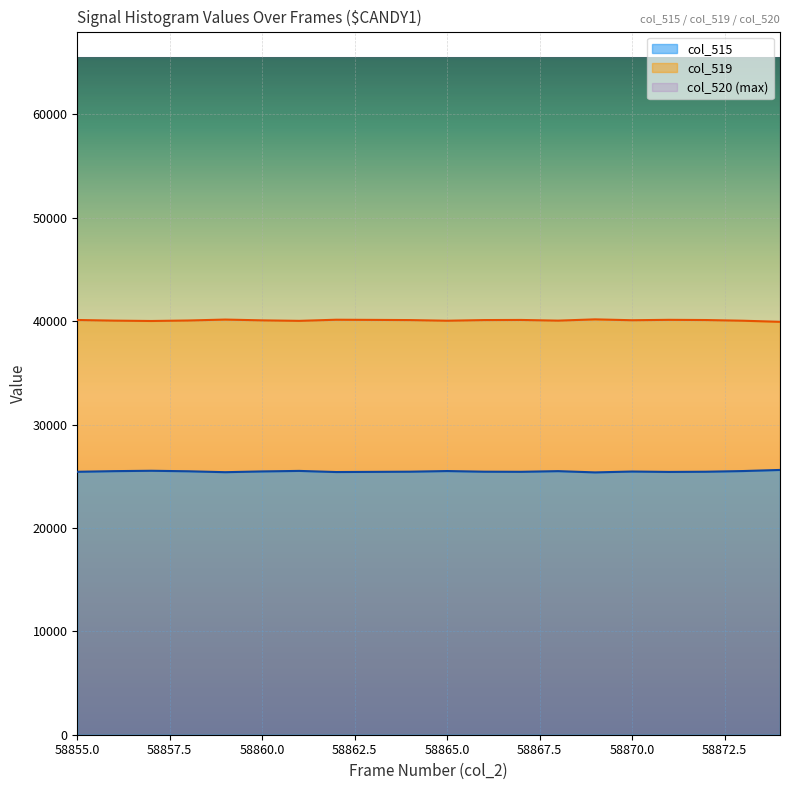

The value of col_517 (val2) at 58857 is 40010. True or false?

True